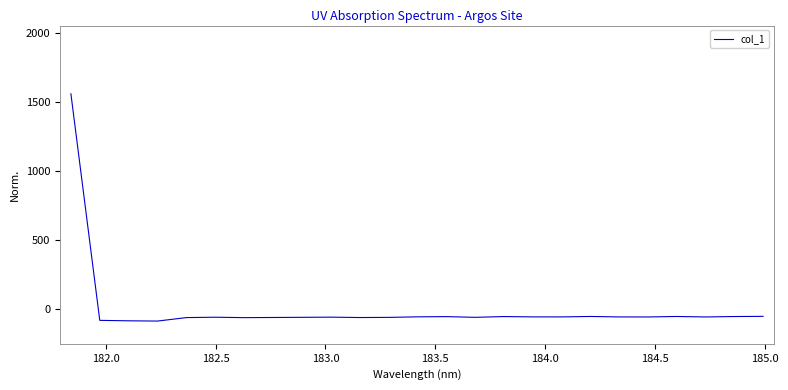

How many lines are shown in the chart?

1